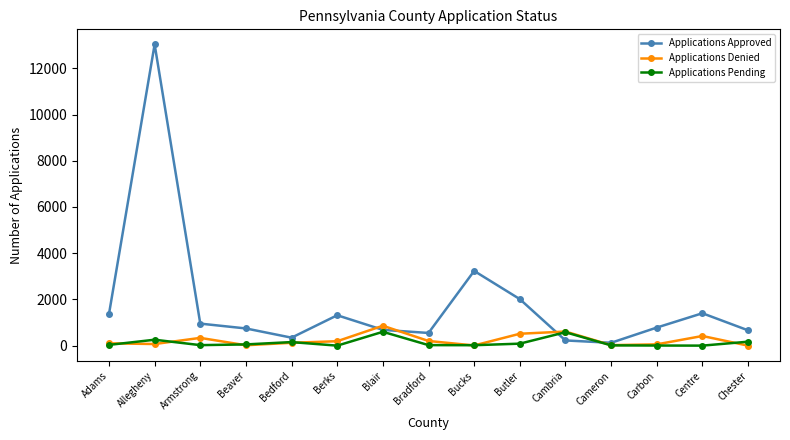

The Applications Approved series shows 953 at Armstrong. True or false?

True